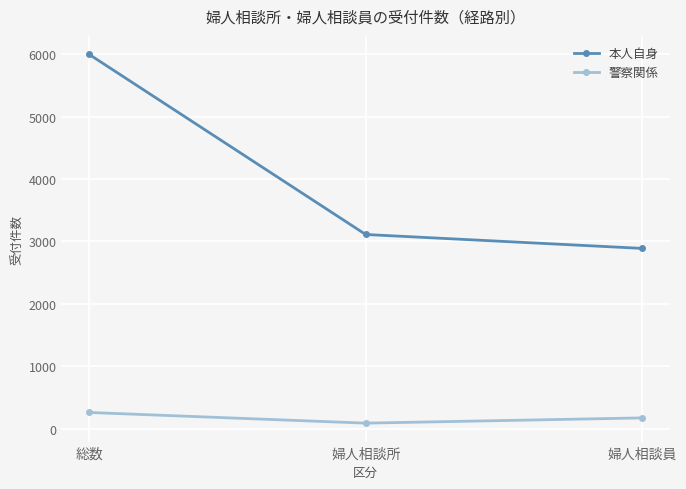

The 警察関係 series shows 87 at 婦人相談所. True or false?

True